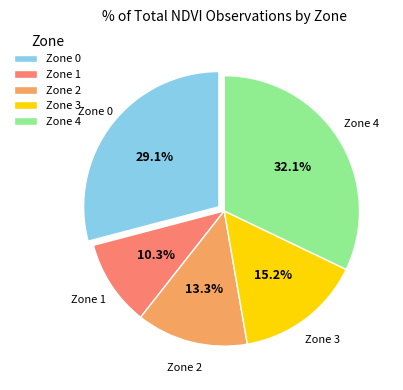

How many slices are in this pie chart?

5